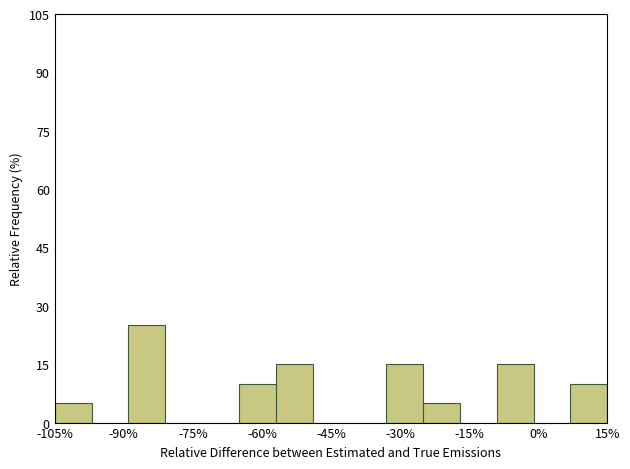

What is the height of the bar covering -25 to -17 on the x-axis? Neither the bar edges nor the heights are printed on the chart, so give them approximately, as read against the axes.

6